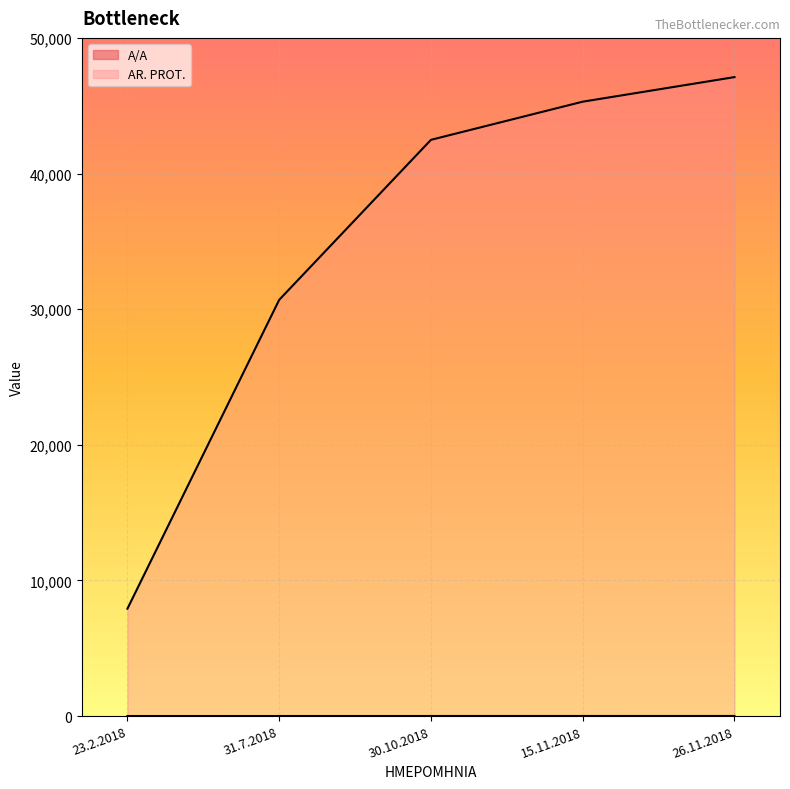

How many lines are shown in the chart?

2